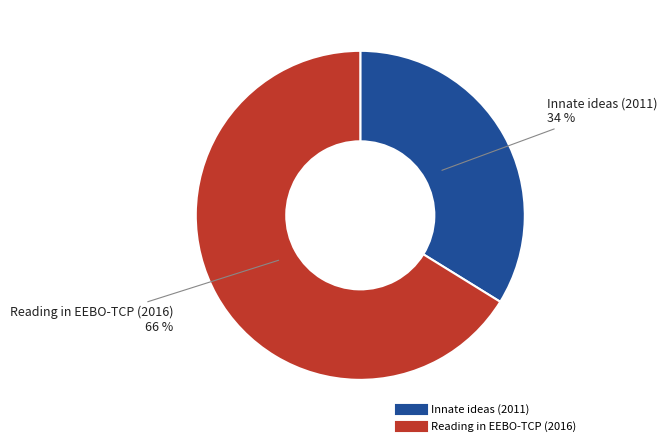

Between Innate ideas (2011) and Reading in EEBO-TCP (2016), which is larger?

Reading in EEBO-TCP (2016)